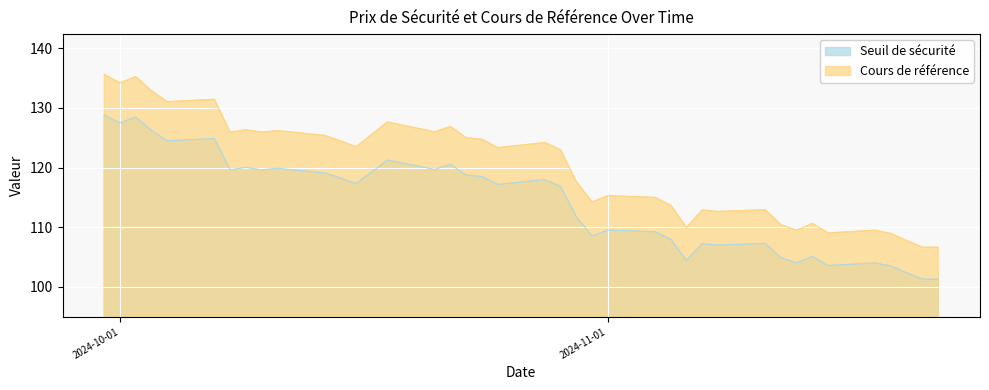

Rank the series at 10 from lowest to highest value.

Seuil de sécurité, Cours de référence